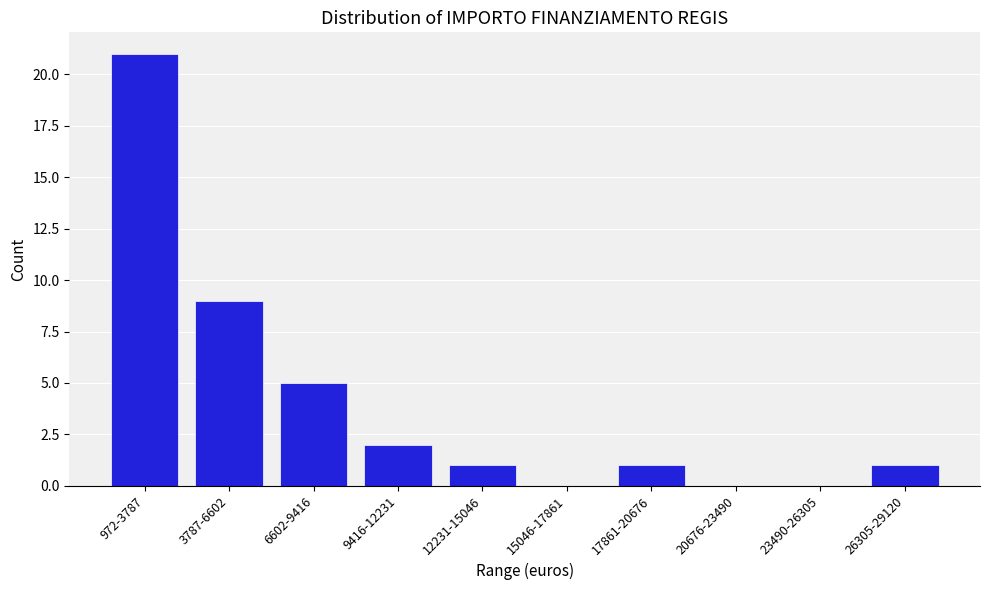

Reading left to right, transcribe all the data shown in this chart.

972-3787=21	3787-6602=9	6602-9416=5	9416-12231=2	12231-15046=1	15046-17861=0	17861-20676=1	20676-23490=0	23490-26305=0	26305-29120=1